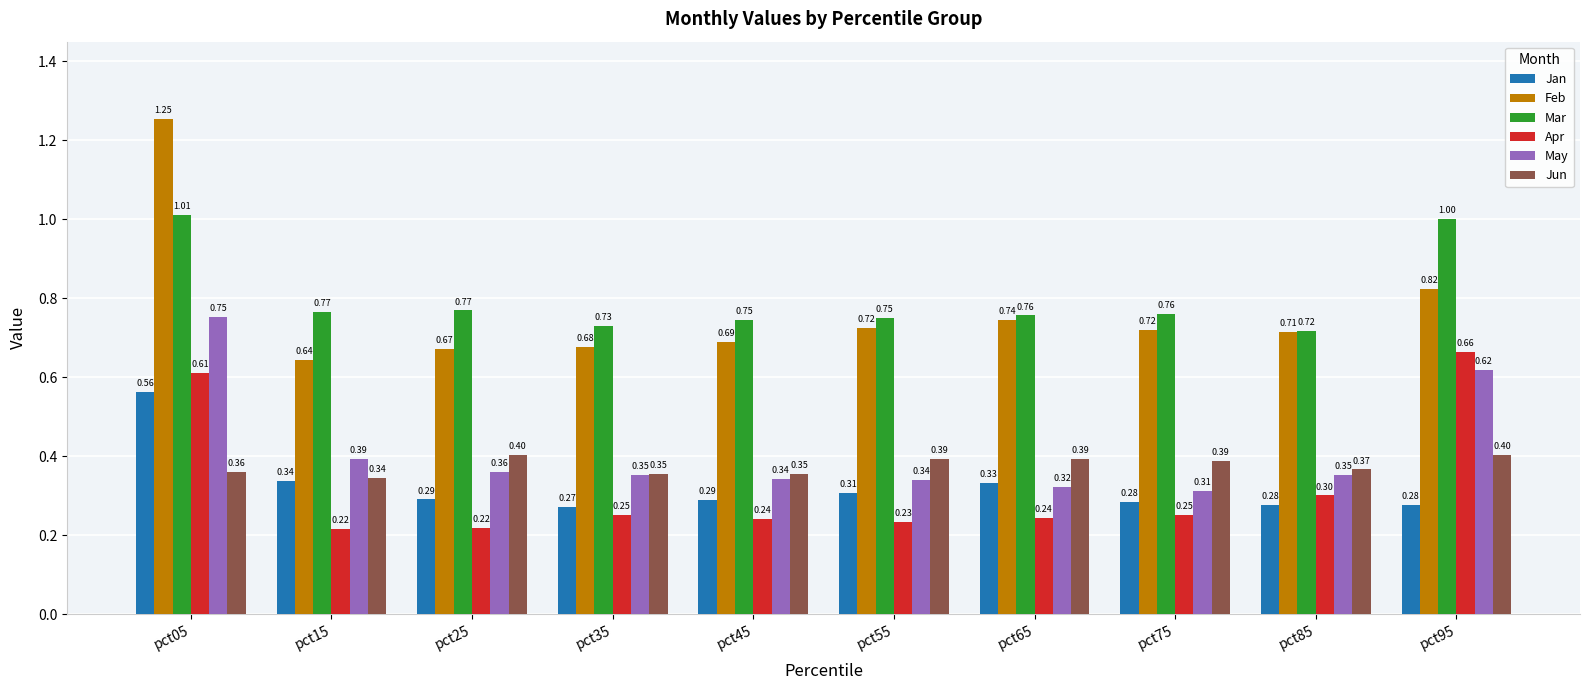

What is the difference between the maximum and minimum values in the May series?

0.4